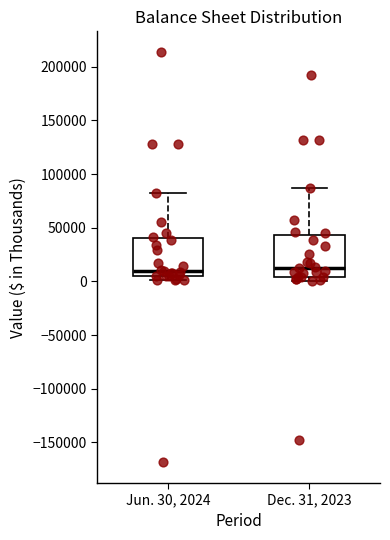

Where does the upper whisker of the box for Jun. 30, 2024 end on the y-axis? The values are not printed on the chart, so give them approximately, as read against the axis.

85000